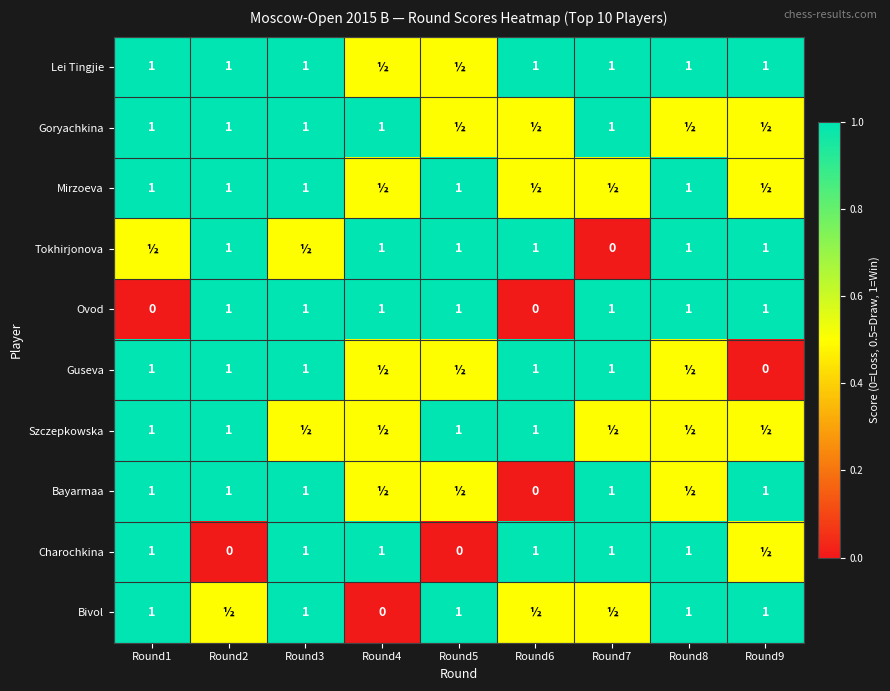

The value of Ovod at Round5 is 1.0. True or false?

True